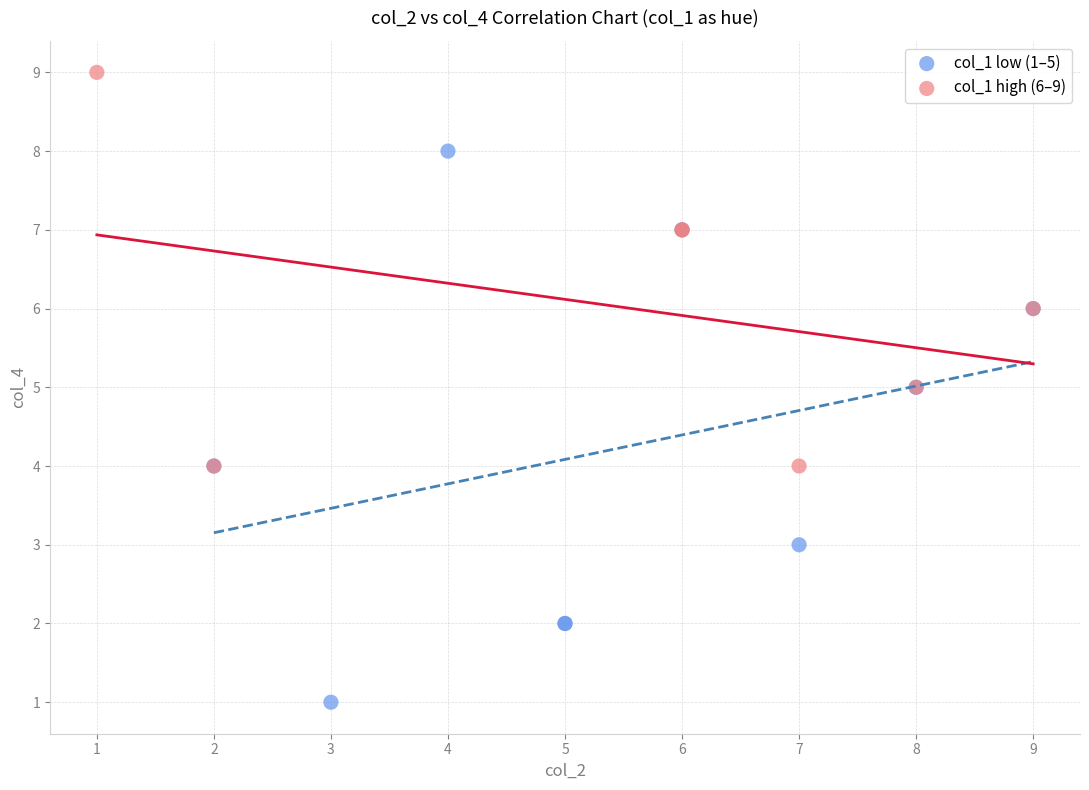

Which series has the widest spread of Y values?

col_1 low (1–5)